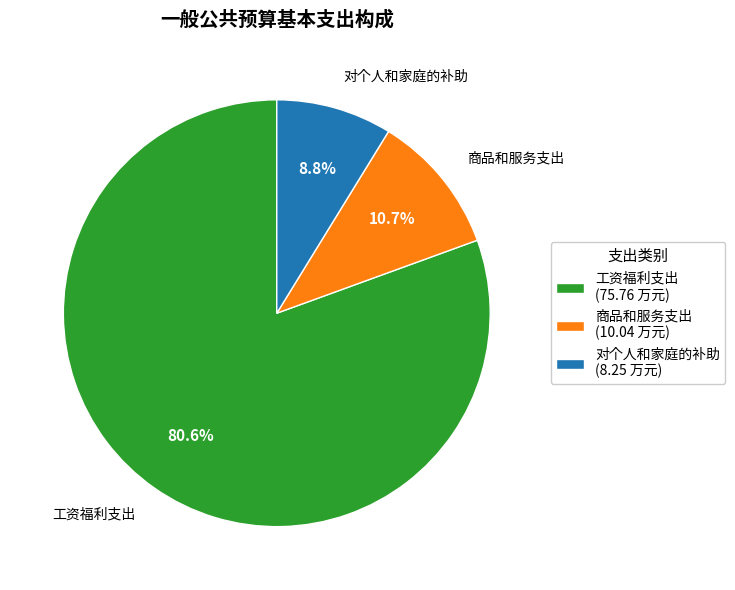

Is it true that 对个人和家庭的补助 is 9% of the pie?

True